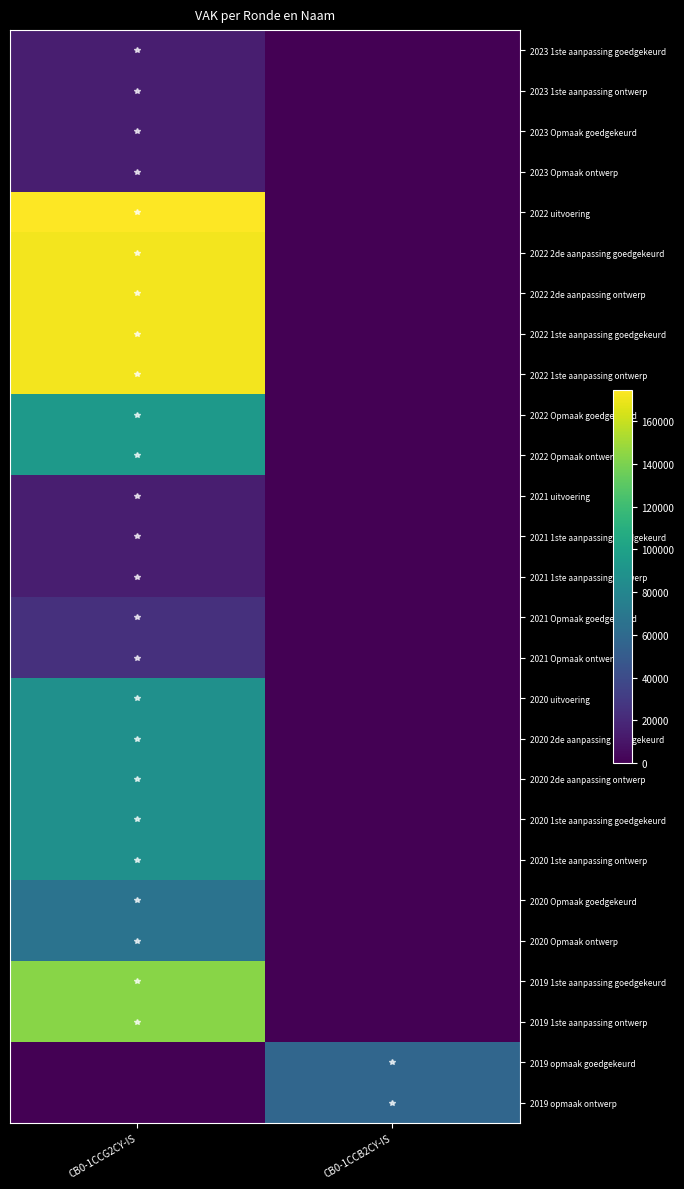

What is the difference between the highest and lowest values at CB0-1CCG2CY-IS?

174635